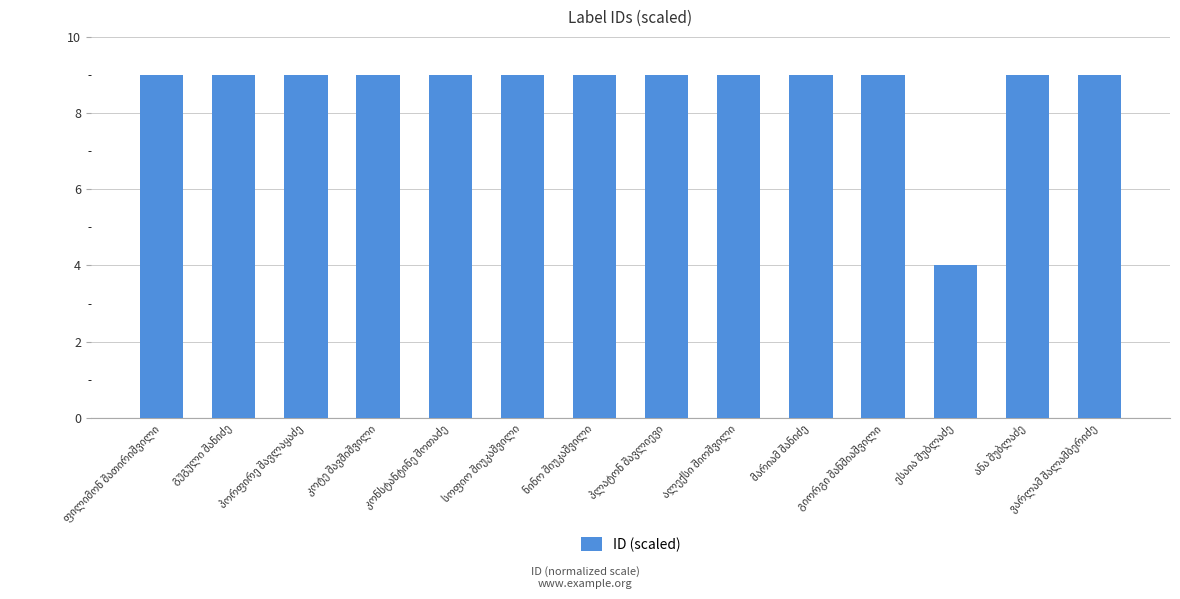

What is the value of the 14th bar from the left?

9.0